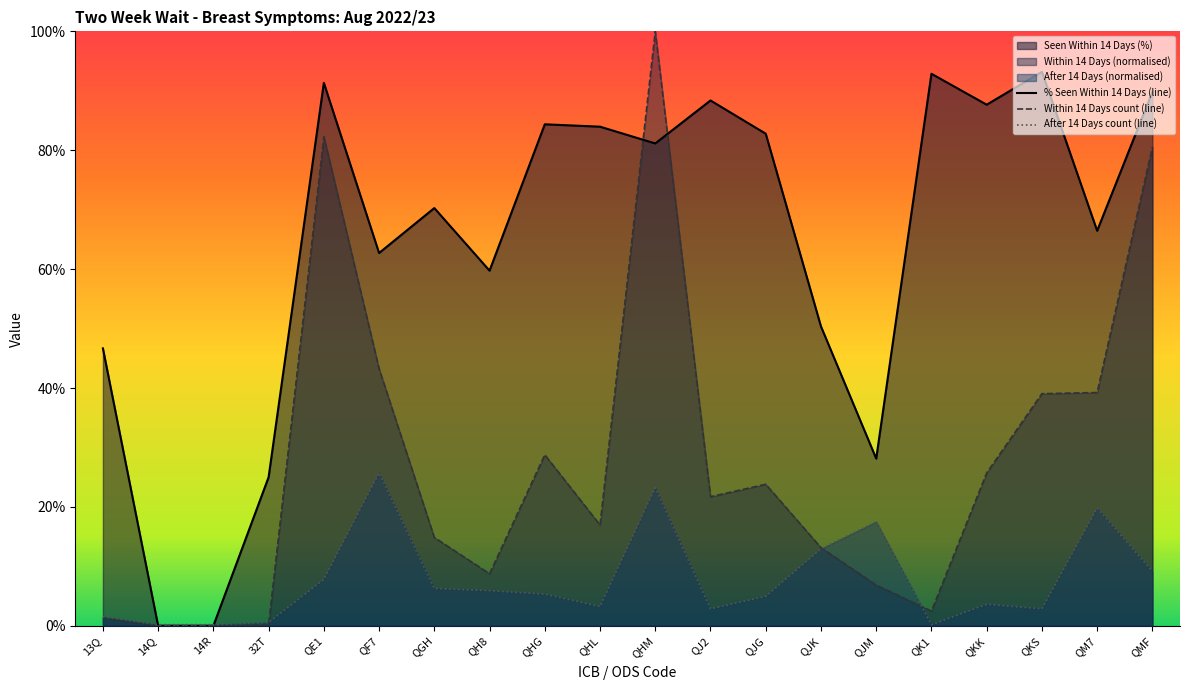

Between QGH and QKS, which series saw the biggest shift?

Within 14 Days count (line)